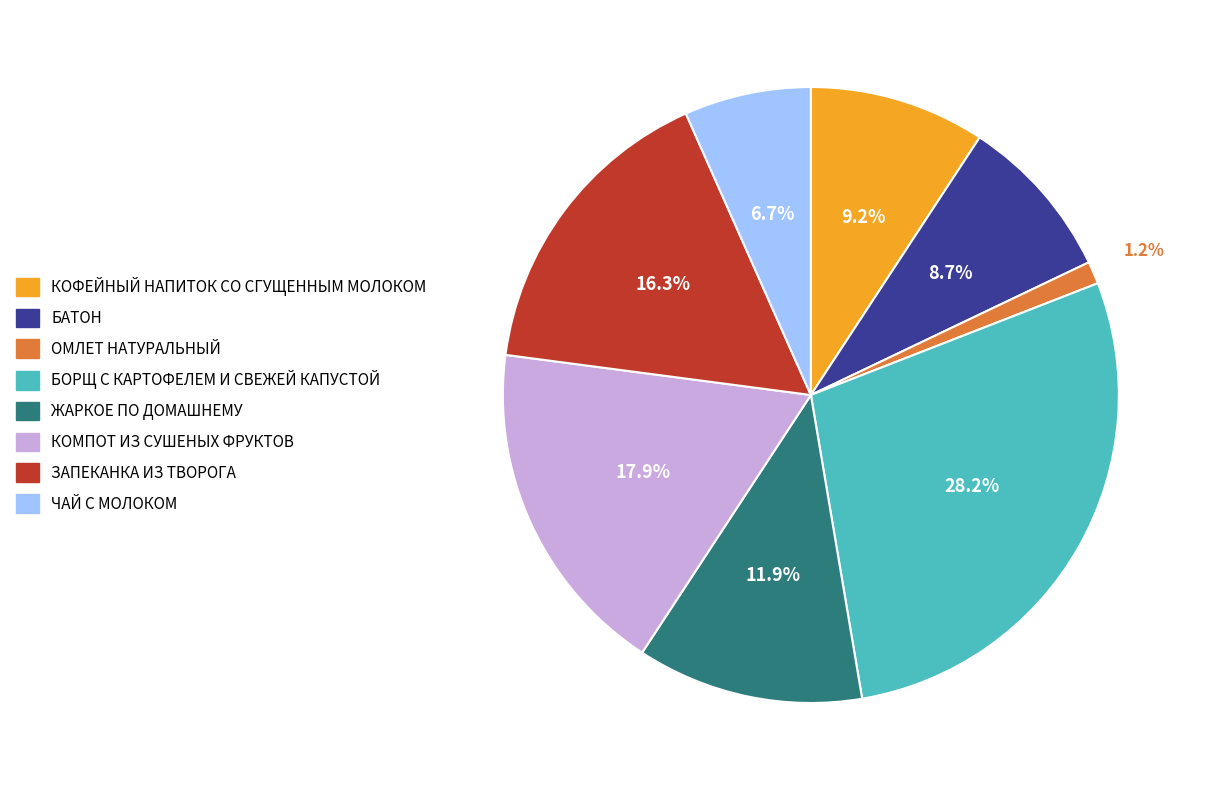

To the nearest percent, what portion does ЧАЙ С МОЛОКОМ represent?

7%